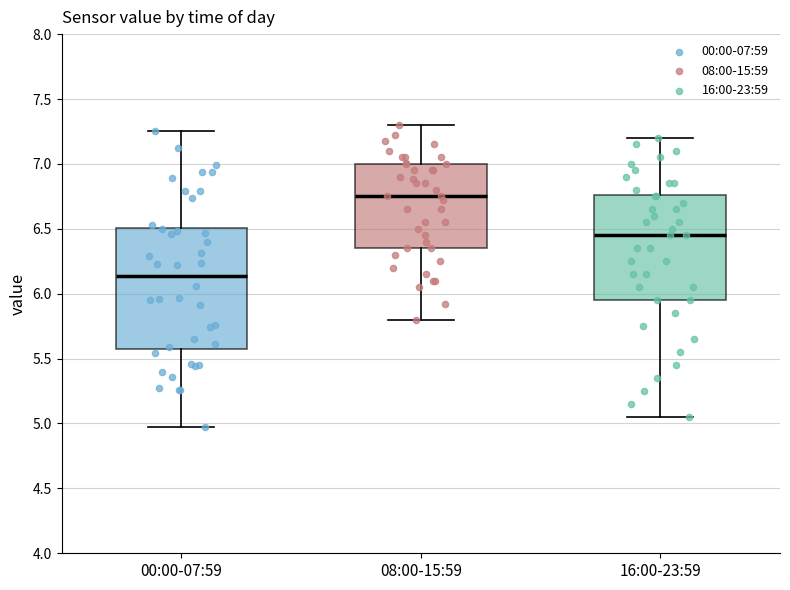

Reading left to right, read every box against the y-axis: the position of its median line, the range the box covers, and the ends of its whiskers. The values are not printed on the chart, so give them approximately, as read against the axis.

00:00-07:59: median 6.15, box 5.60 to 6.50, whiskers 4.95 to 7.25
08:00-15:59: median 6.75, box 6.35 to 7.00, whiskers 5.80 to 7.30
16:00-23:59: median 6.45, box 5.95 to 6.75, whiskers 5.05 to 7.20